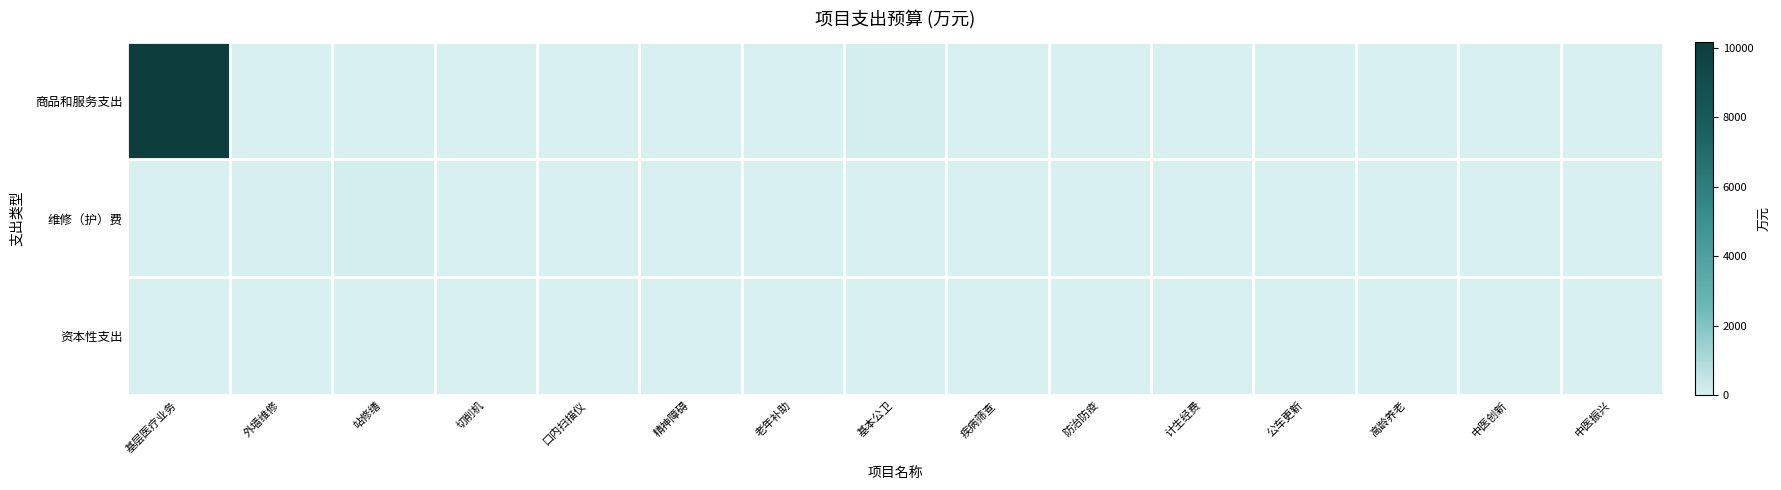

Which series has the widest spread of values?

商品和服务支出